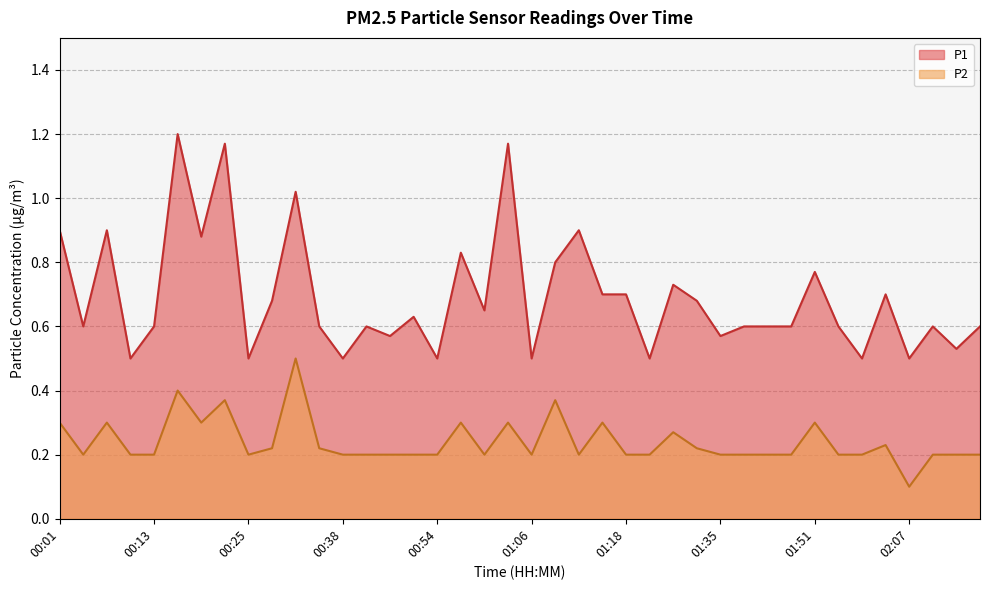

True or false: P1 and P2 cross at least once.

False